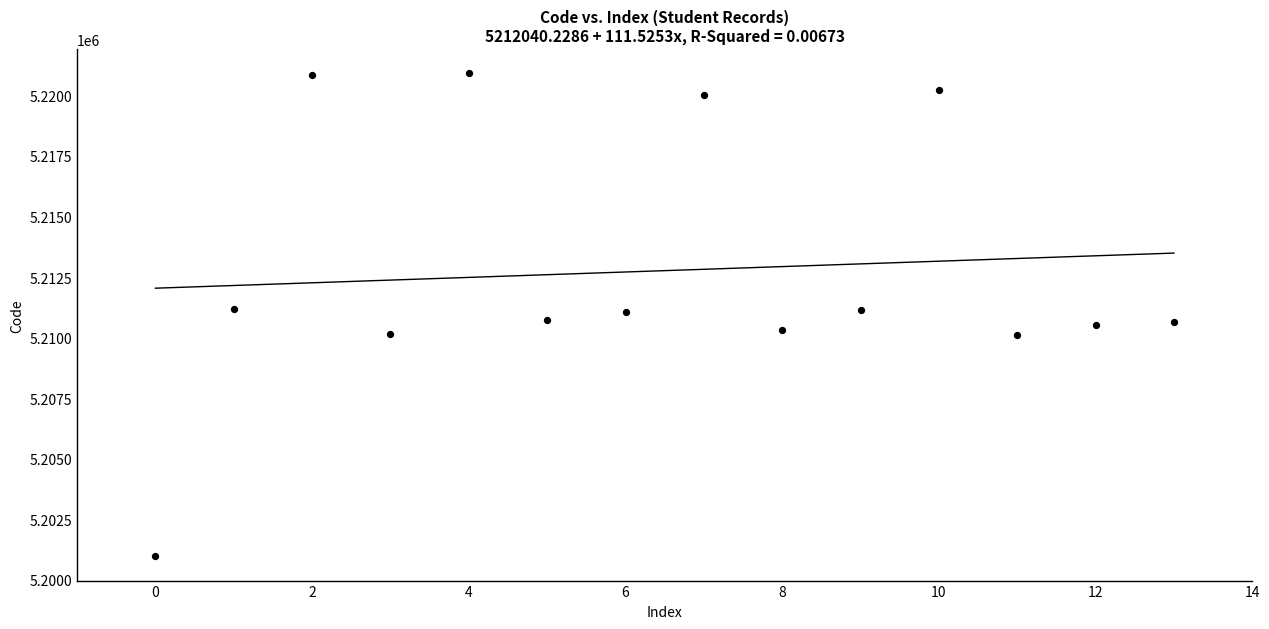

What is the range of Y values (max minus min)?

19949